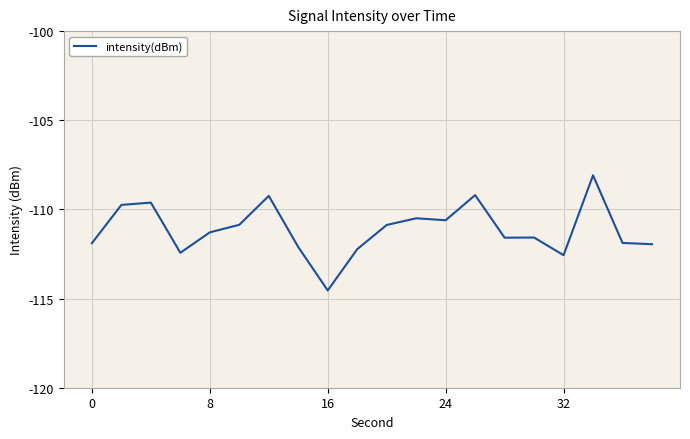

How many lines are shown in the chart?

1